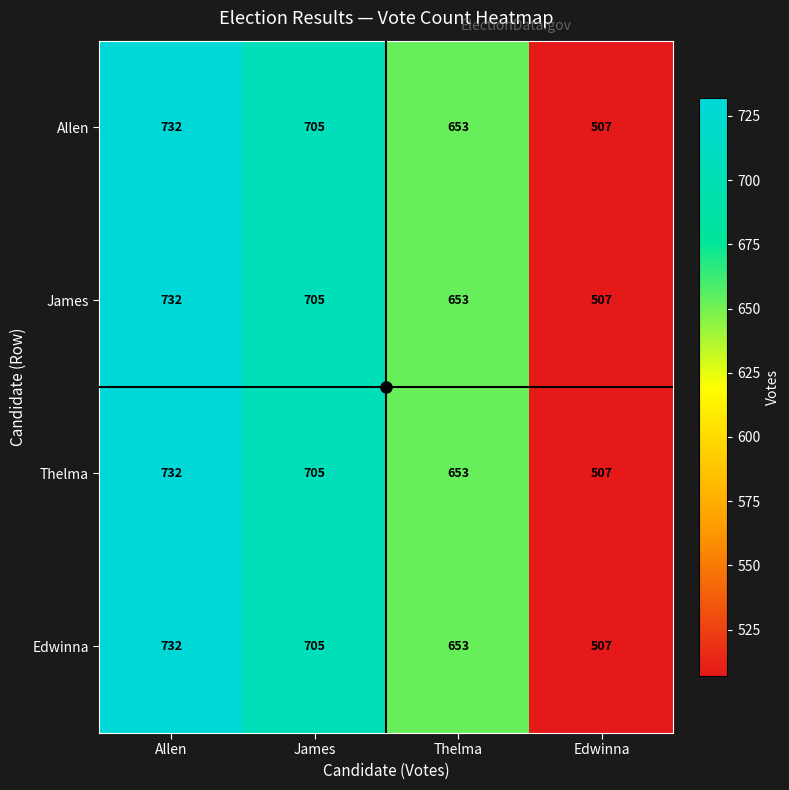

What is the difference between the Edwinna values at Edwinna and James?

198